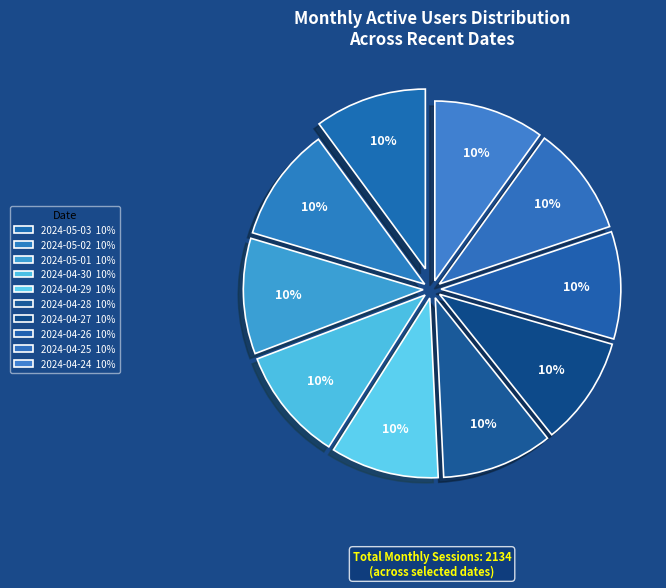

Which has a higher value, 2024-04-29 or 2024-04-30?

2024-04-30